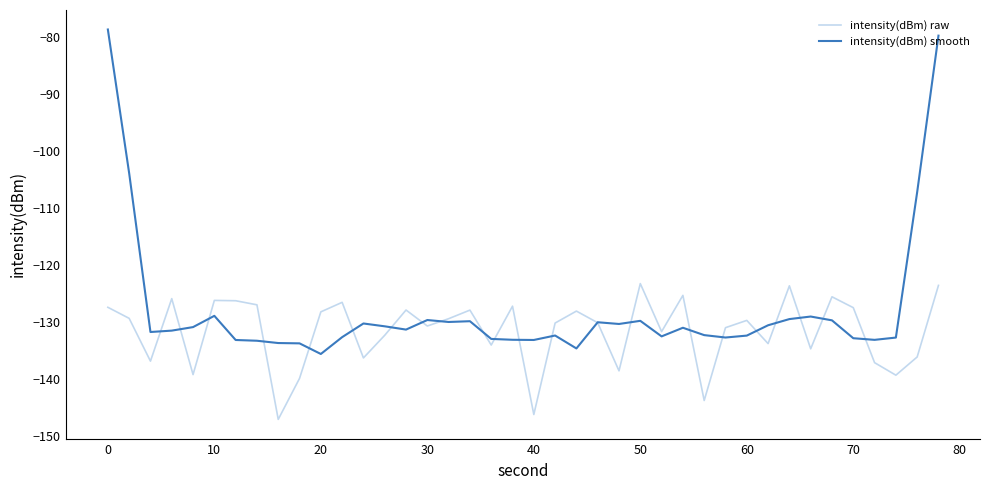

Which series has the largest total across all categories?

intensity(dBm) smooth